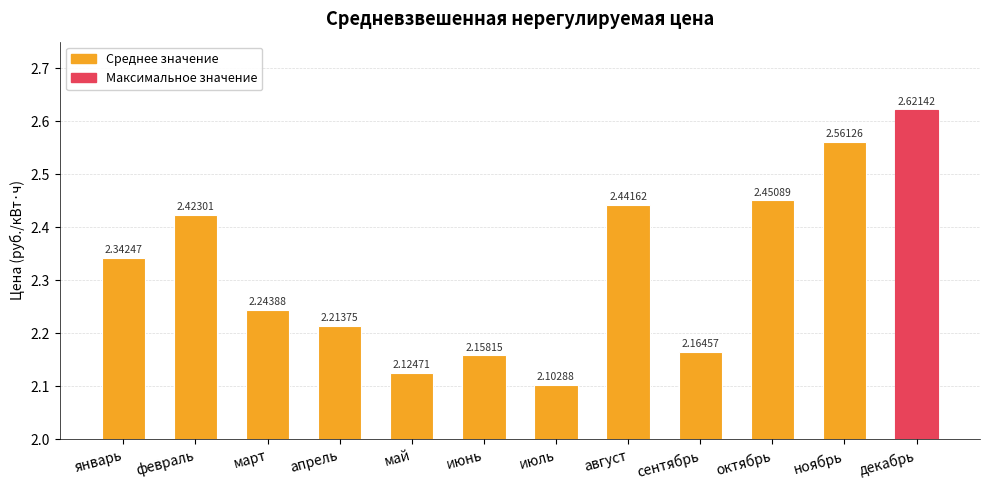

List the labels in order of value, largest first.

декабрь, ноябрь, октябрь, август, февраль, январь, март, апрель, сентябрь, июнь, май, июль